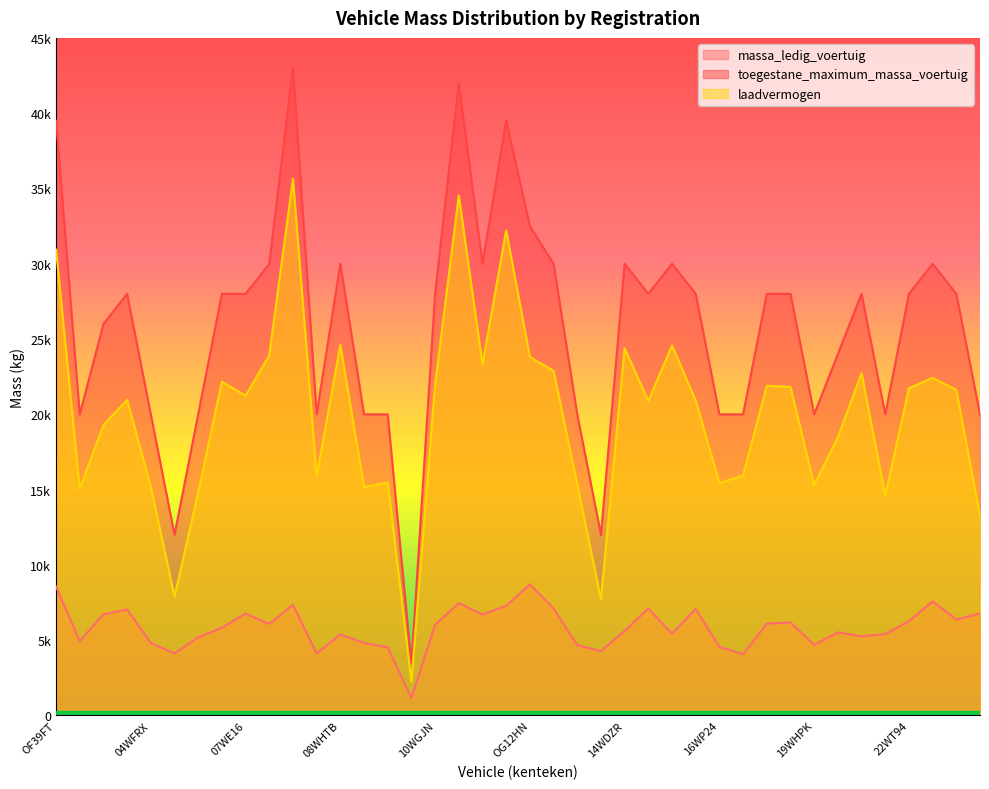

What position from the right is 14WDZR?

16